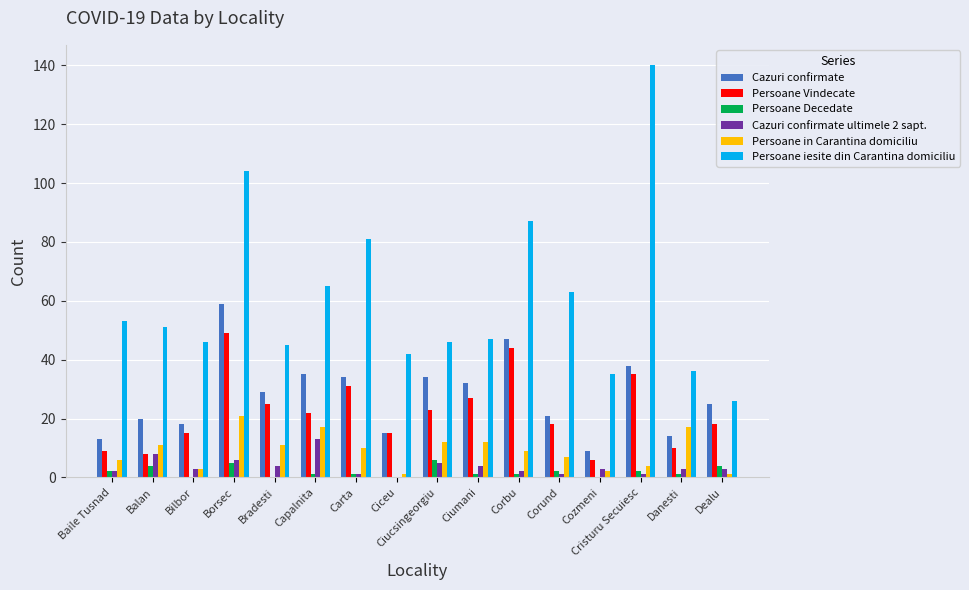

What is the total value across all series at Danesti?

81